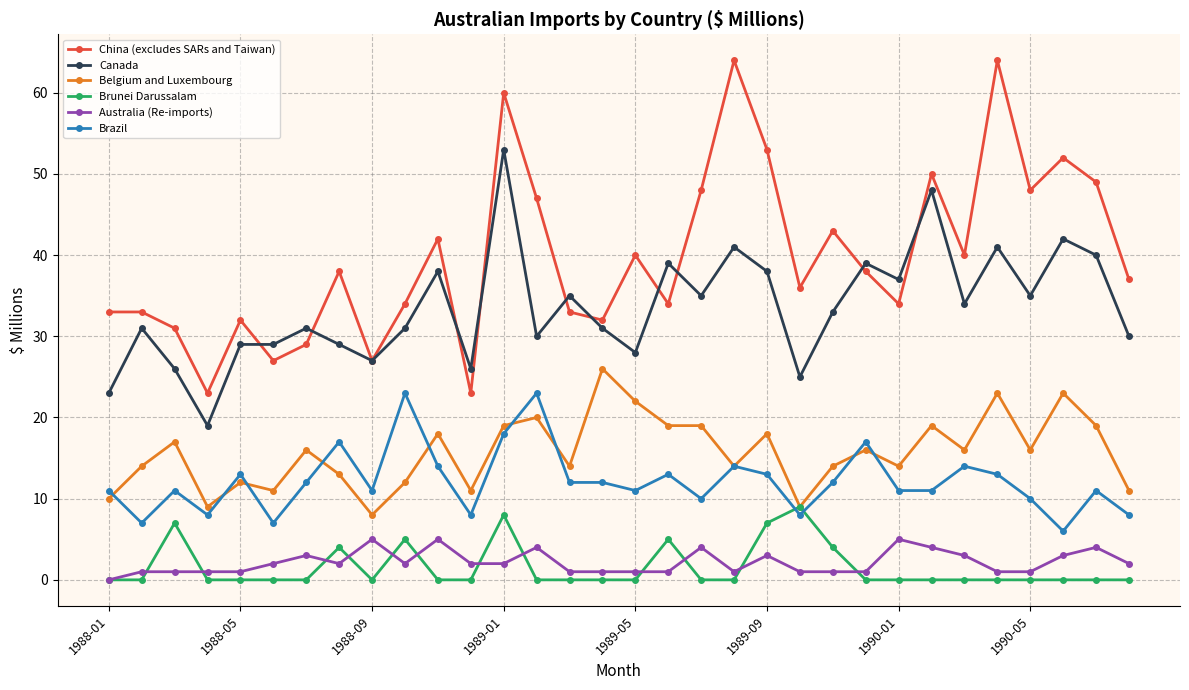

What is the highest value of the Canada series?

53